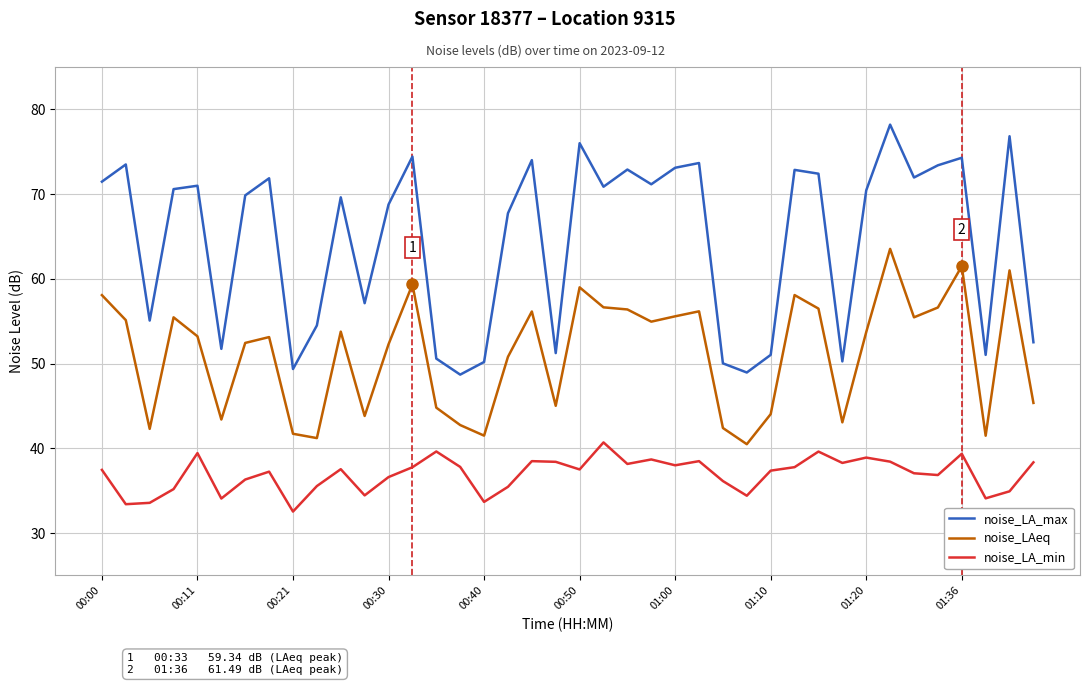

Which series has the largest range (max minus min)?

noise_LA_max